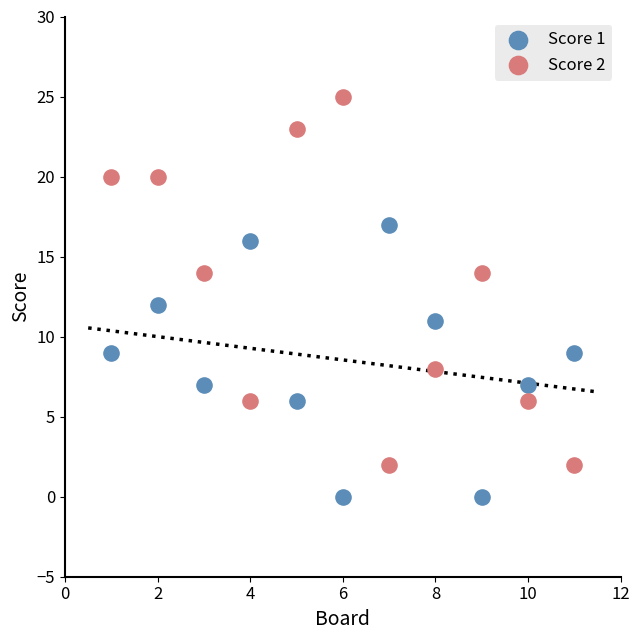

Across all data points, what is the range of Y values (max minus min)?

25